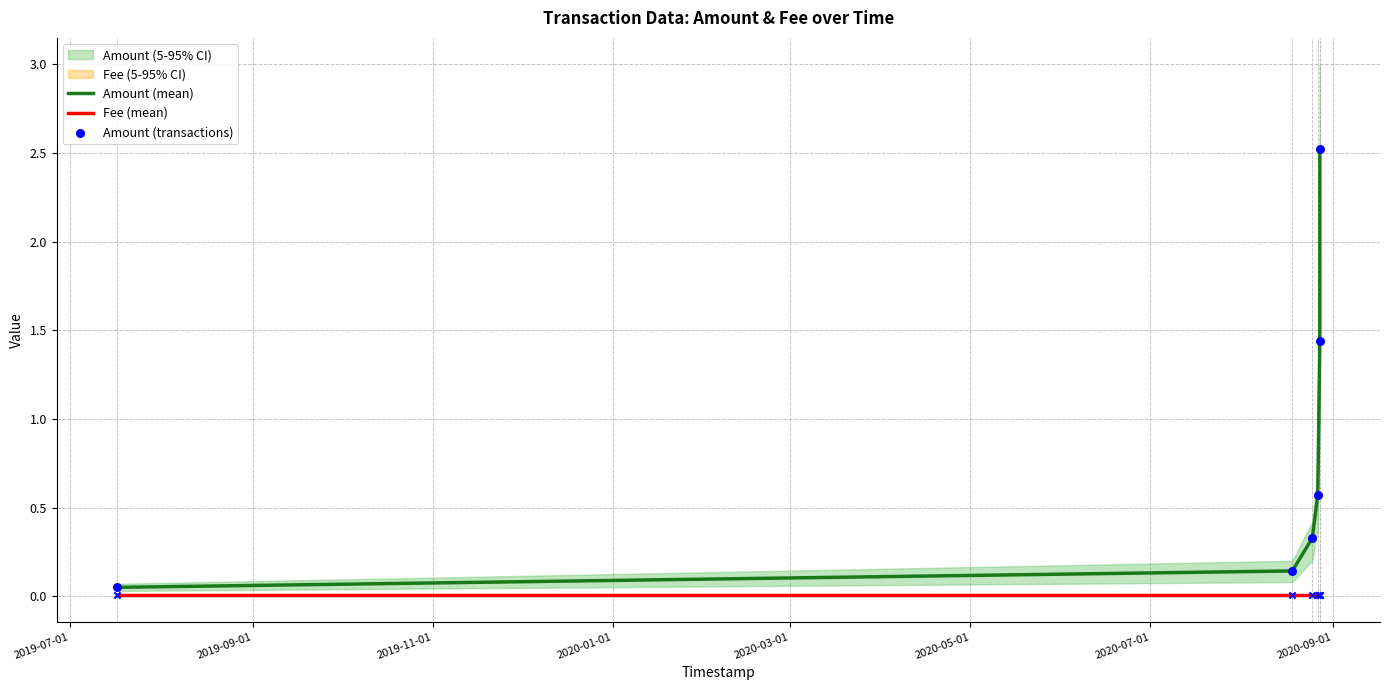

At how many categories does at least one series exceed 1?

2